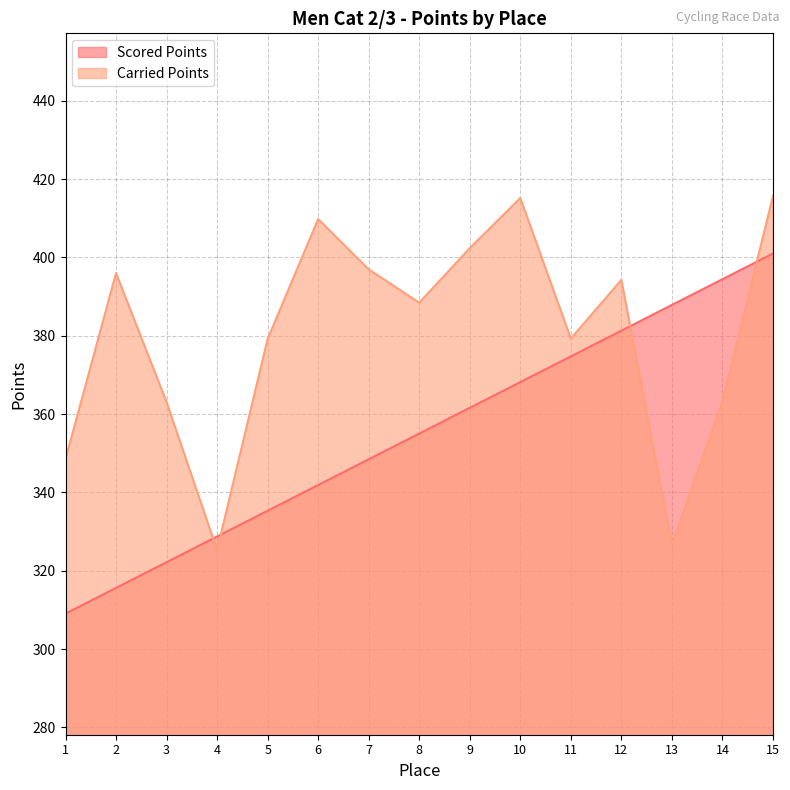

What is the difference between the second highest and second lowest values in the Scored Points series?

78.8